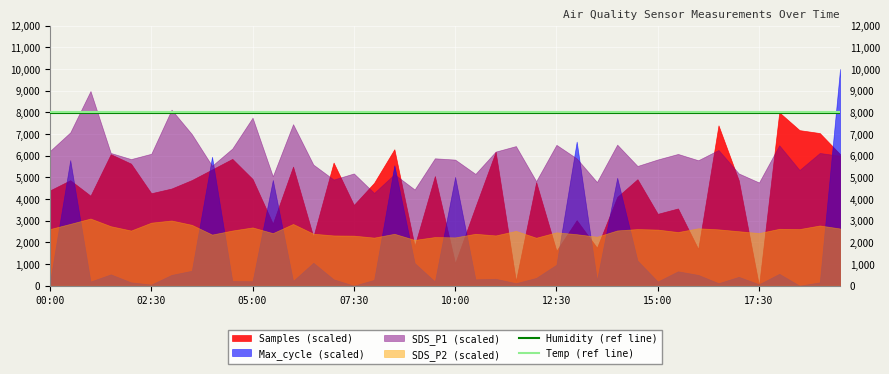

How many lines are shown in the chart?

2